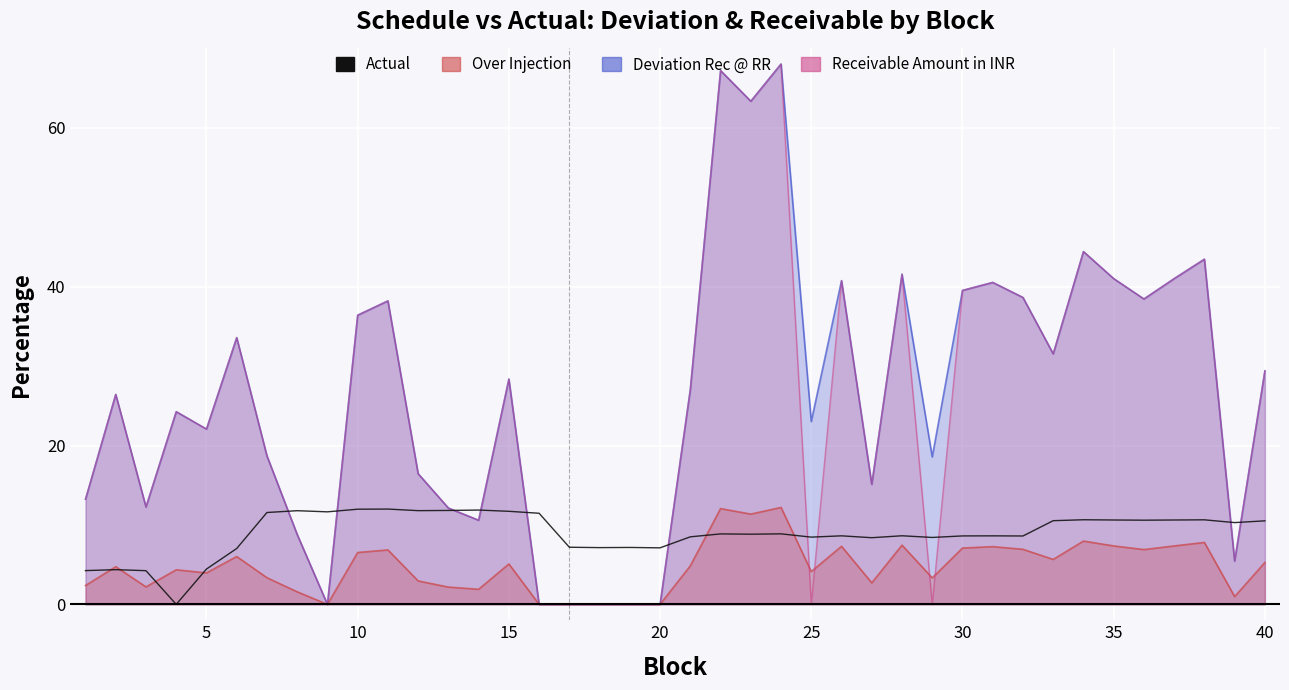

Which series has the widest spread of values?

Deviation Rec @ RR